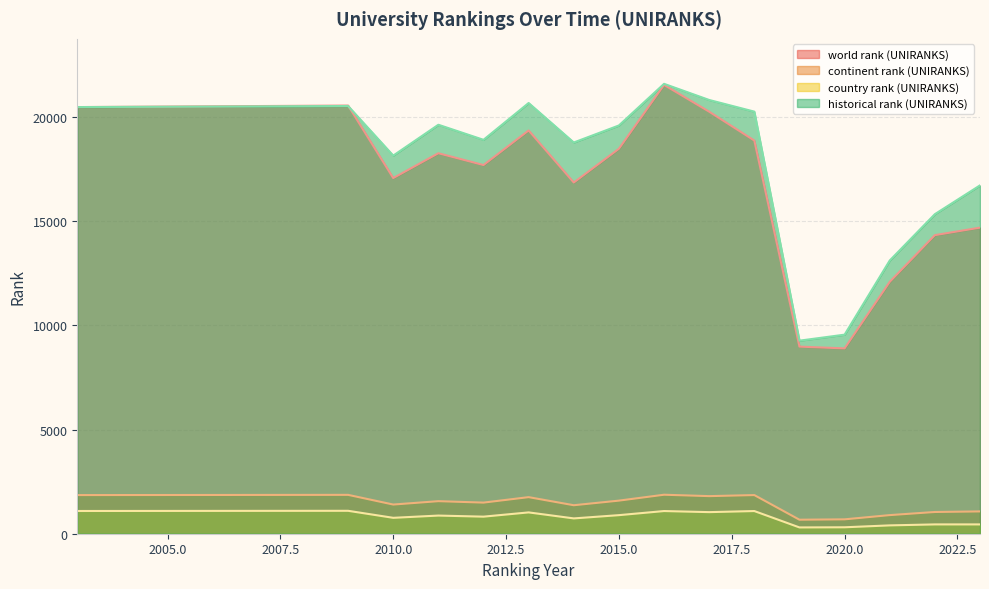

True or false: continent rank (UNIRANKS) and historical rank (UNIRANKS) intersect in this chart.

False